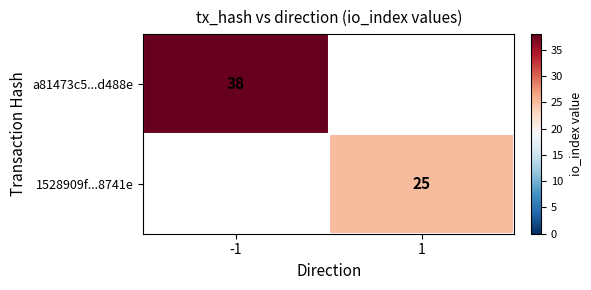

What is the smallest value displayed?

25.0